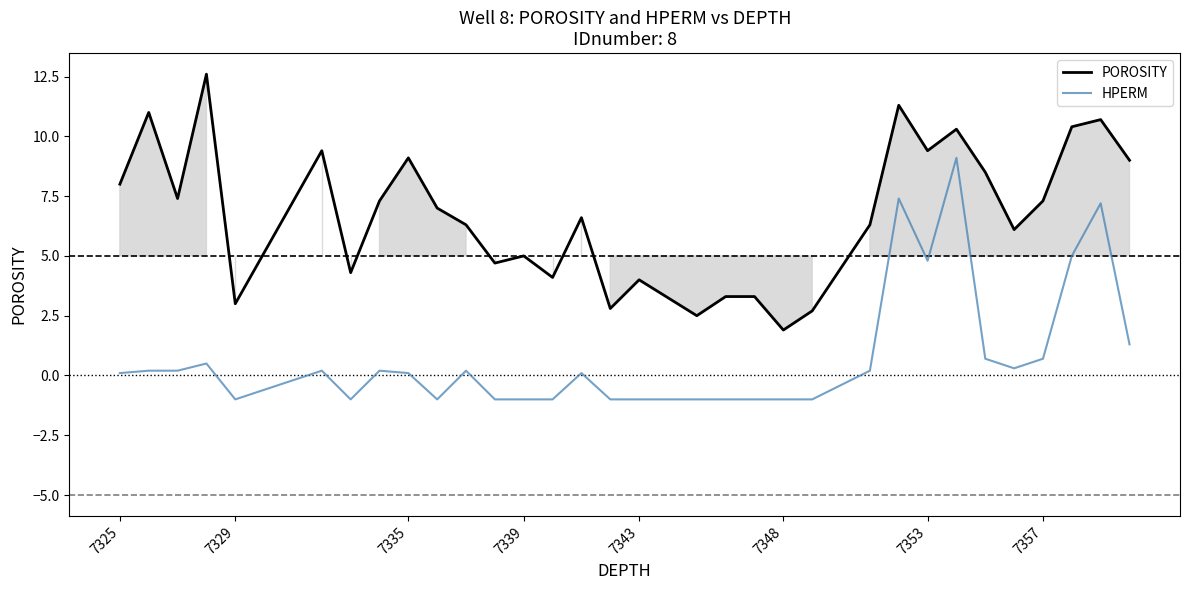

At how many categories does at least one series exceed 0?

32